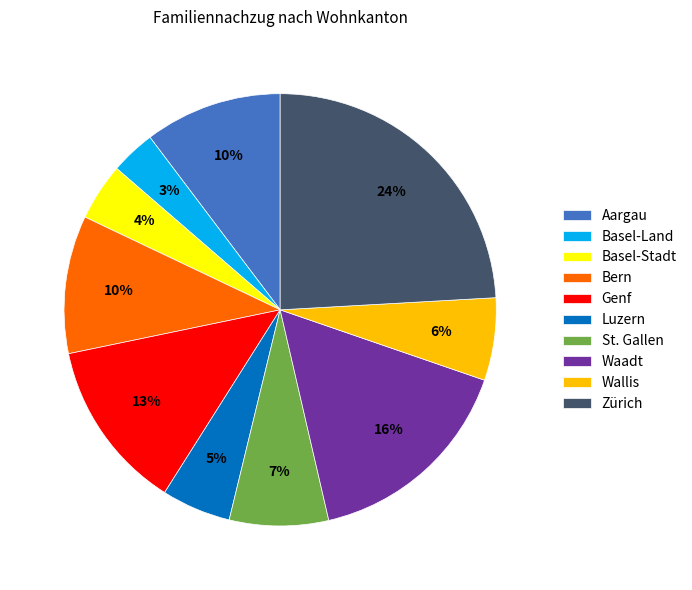

To the nearest percent, what is the difference between the Basel-Stadt and St. Gallen slice percentages?

3%